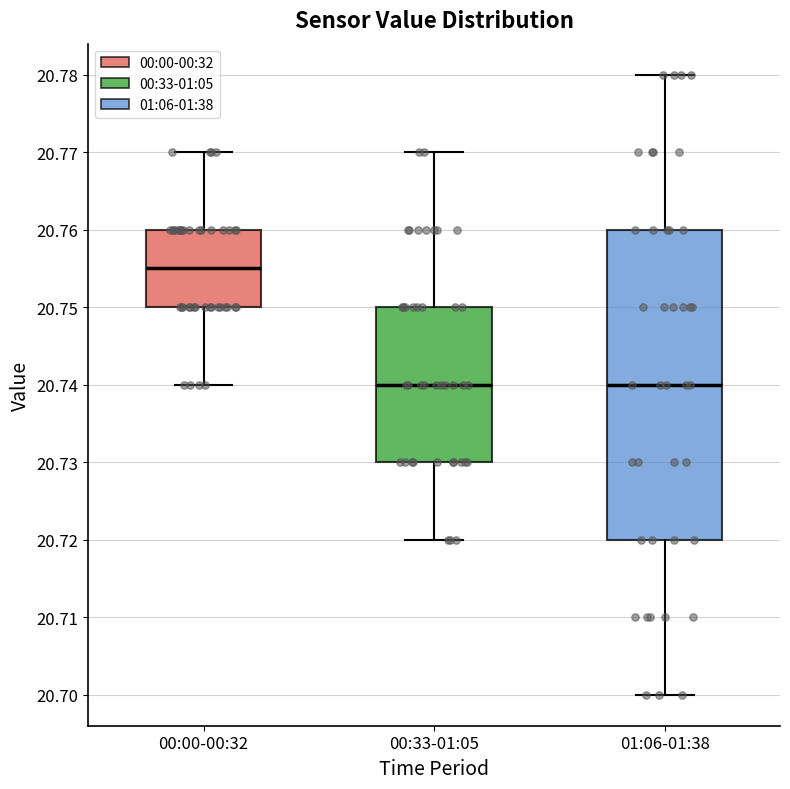

Reading left to right, read every box against the y-axis: the position of its median line, the range the box covers, and the ends of its whiskers. The values are not printed on the chart, so give them approximately, as read against the axis.

00:00-00:32: median 20.755, box 20.750 to 20.760, whiskers 20.740 to 20.770
00:33-01:05: median 20.740, box 20.730 to 20.750, whiskers 20.720 to 20.770
01:06-01:38: median 20.740, box 20.720 to 20.760, whiskers 20.700 to 20.780